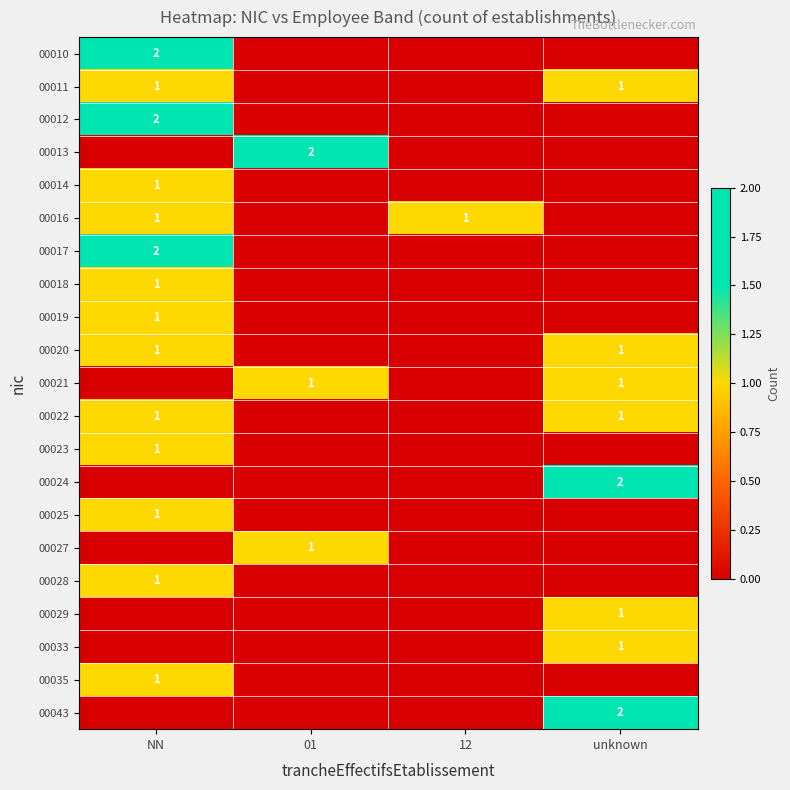

Is it true that 00021 equals 2 at 01?

False